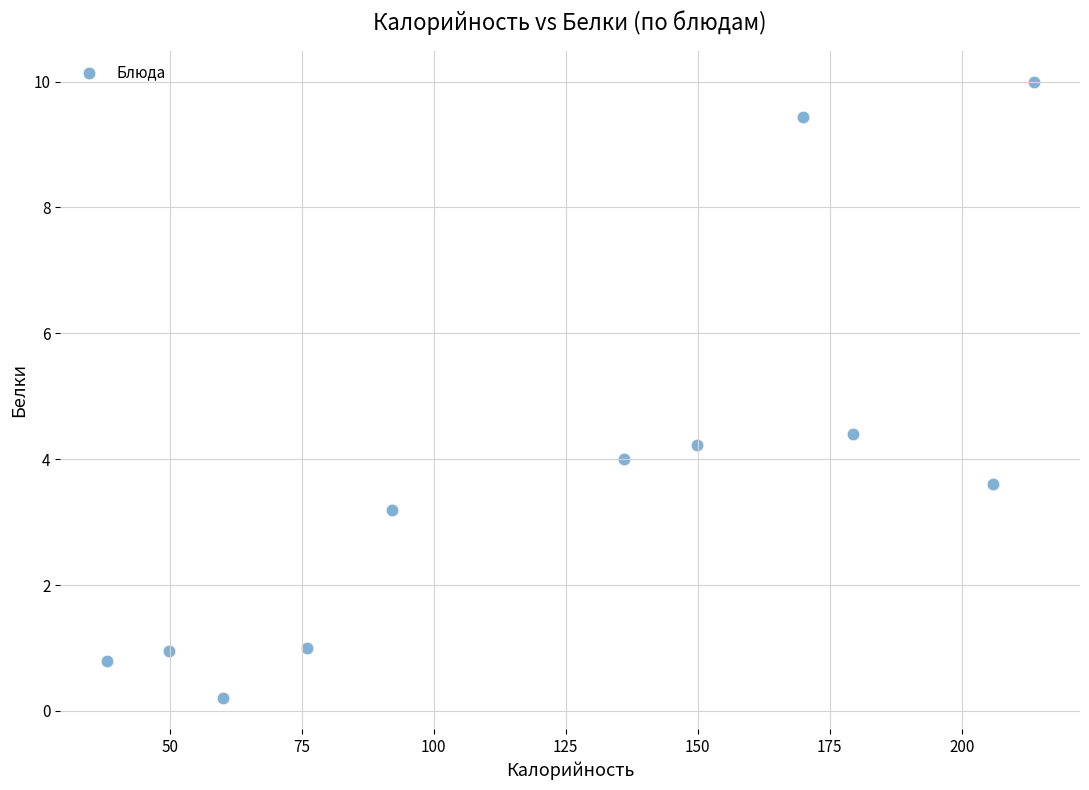

What Y value in the scatter plot is closest to 5?

4.4